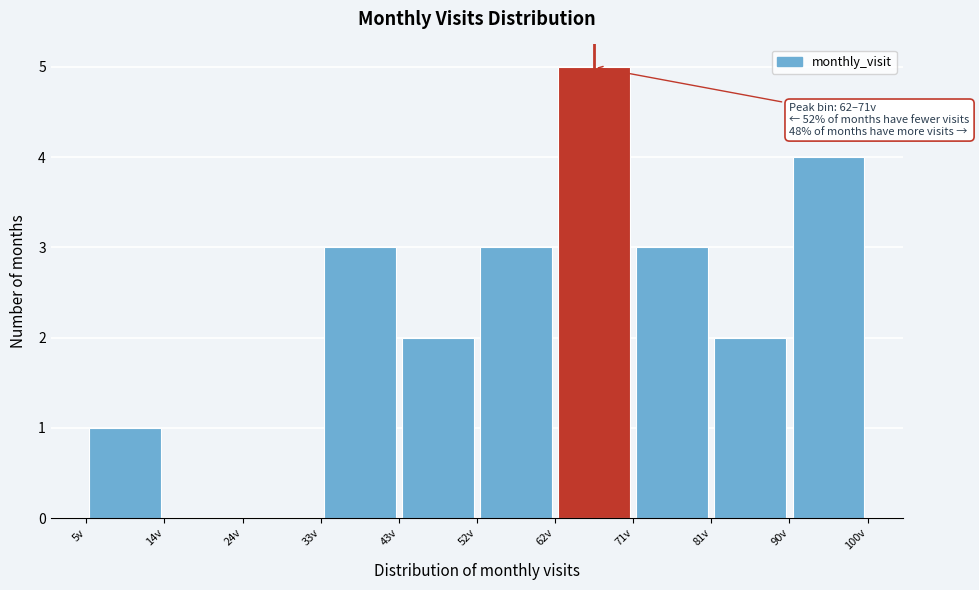

Which range on the x-axis has the tallest bar?

62.0 to 71.5